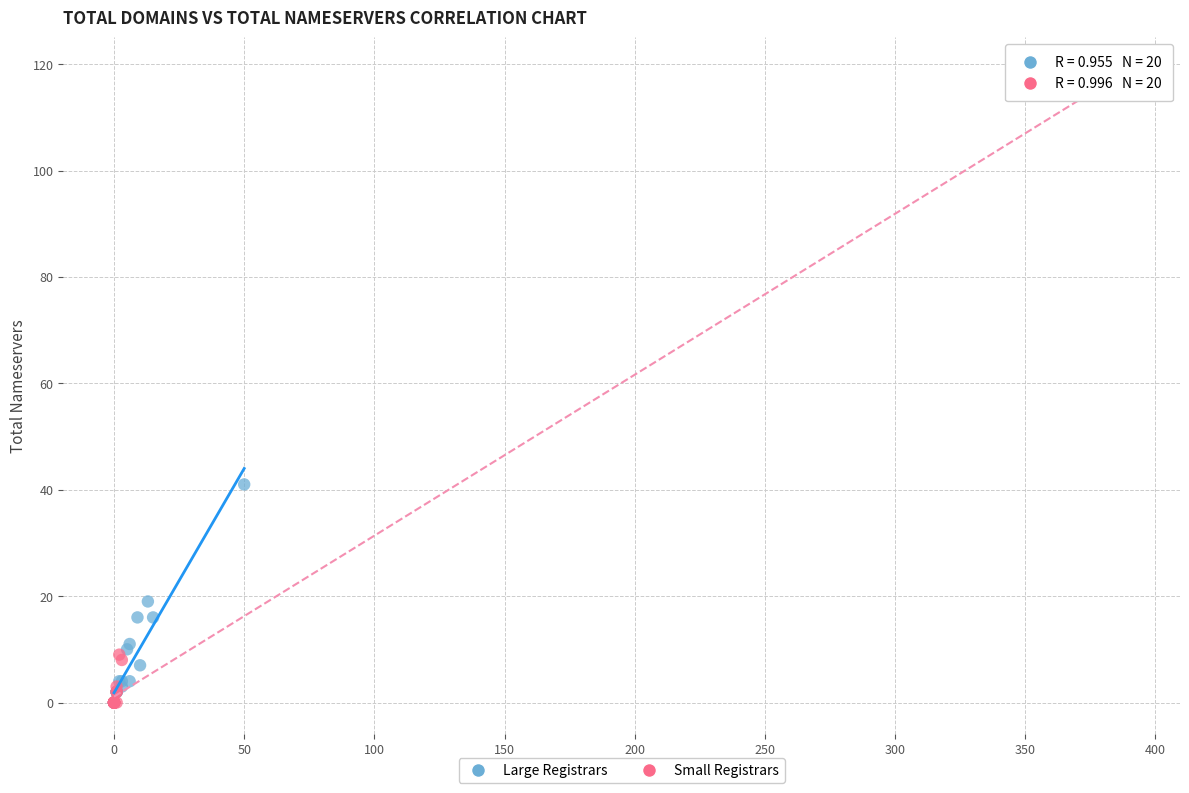

Which series reaches the maximum Y coordinate?

Small Registrars